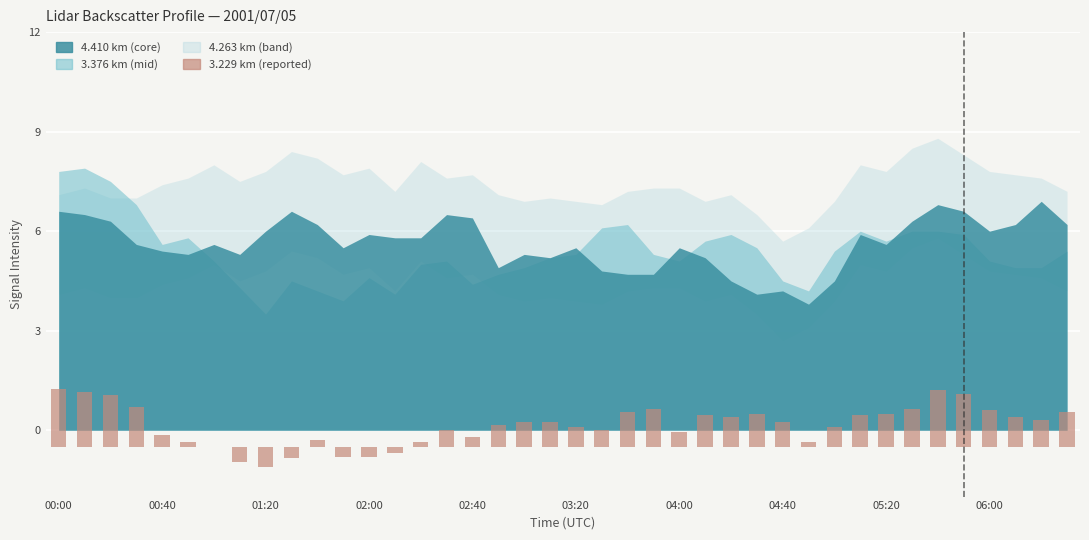

Rank the categories by value from lowest to highest.

05:20, 04:40, 06:00, 11, 12, 13, 04:00, 03:20, 14, 29, 10, 16, 02:40, 24, 15, 21, 20, 30, 17, 18, 19, 28, 38, 26, 37, 25, 31, 27, 32, 22, 39, 36, 23, 33, 02:00, 01:20, 35, 00:40, 34, 00:00